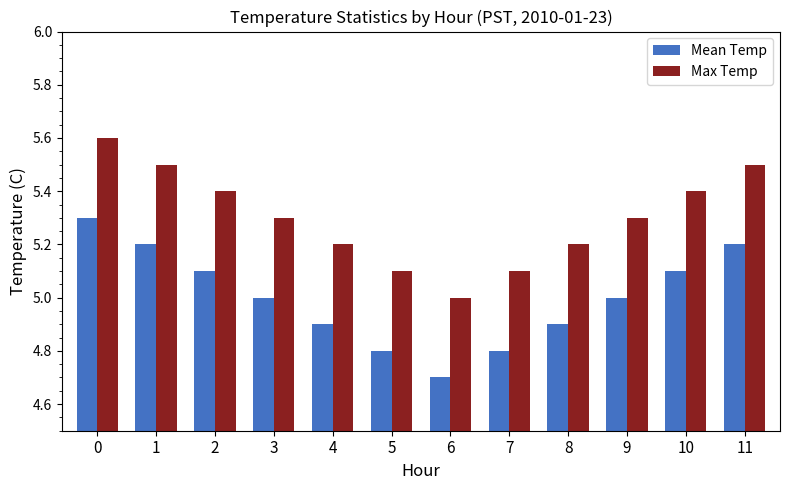

Reading right to left, what are all the values shown in this chart?

Mean Temp: 5.2	5.1	5.0	4.9	4.8	4.7	4.8	4.9	5.0	5.1	5.2	5.3
Max Temp: 5.5	5.4	5.3	5.2	5.1	5.0	5.1	5.2	5.3	5.4	5.5	5.6